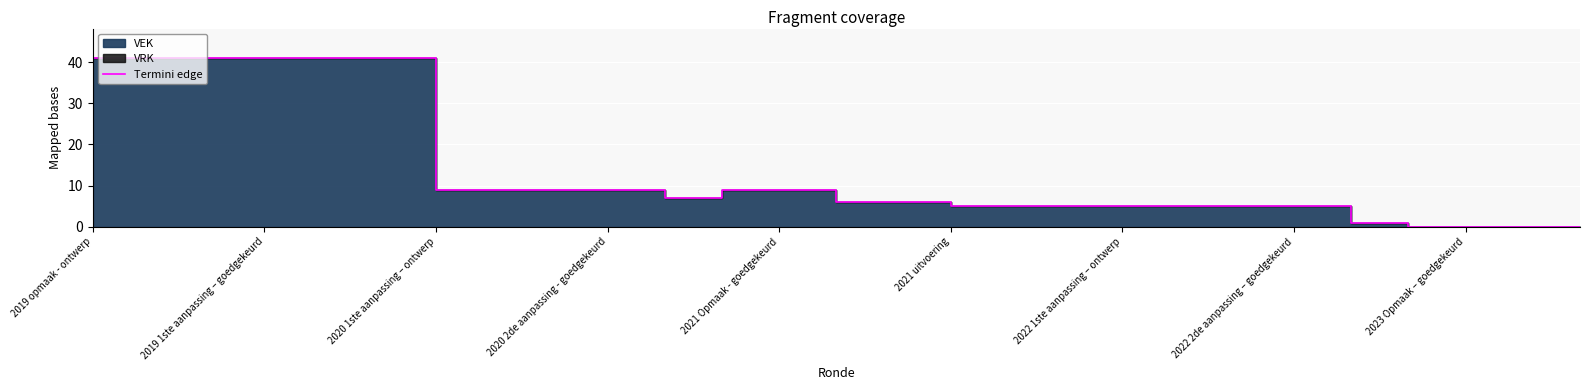

The chart shows a value of 10 at 14. True or false?

False